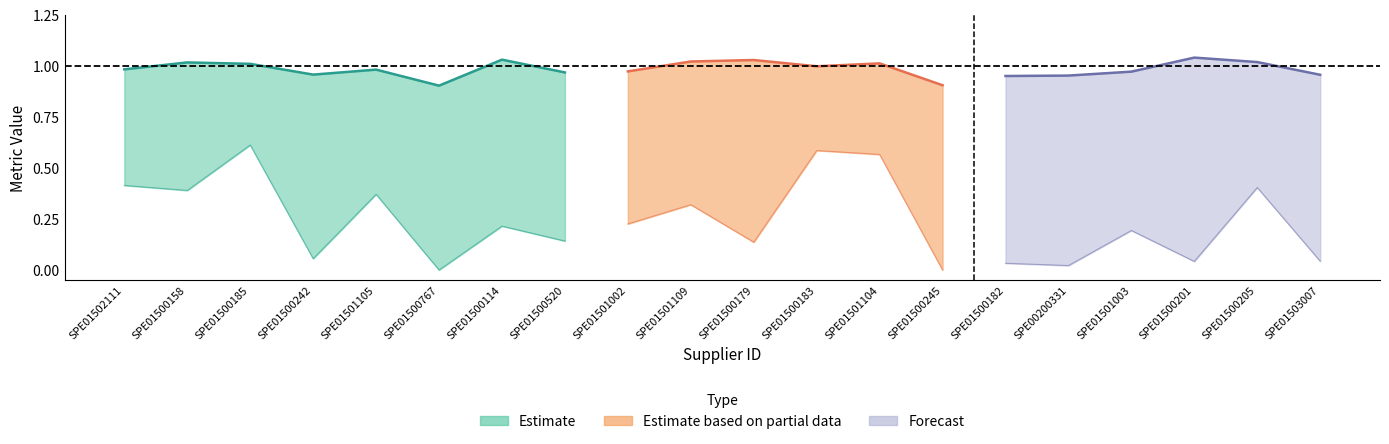

What position from the left is SPE01500158?

2